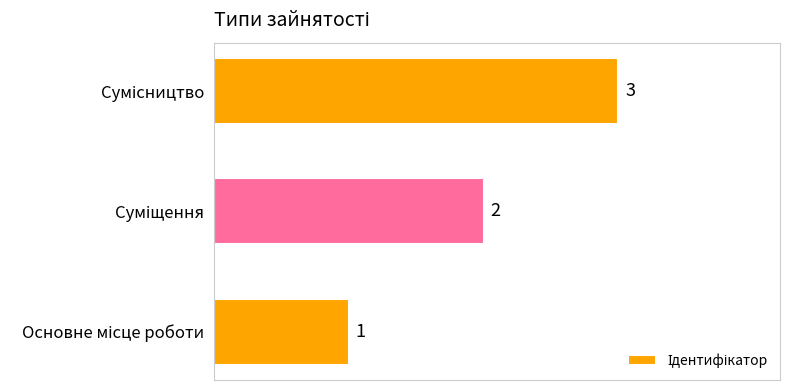

What is the maximum value shown in the chart?

3